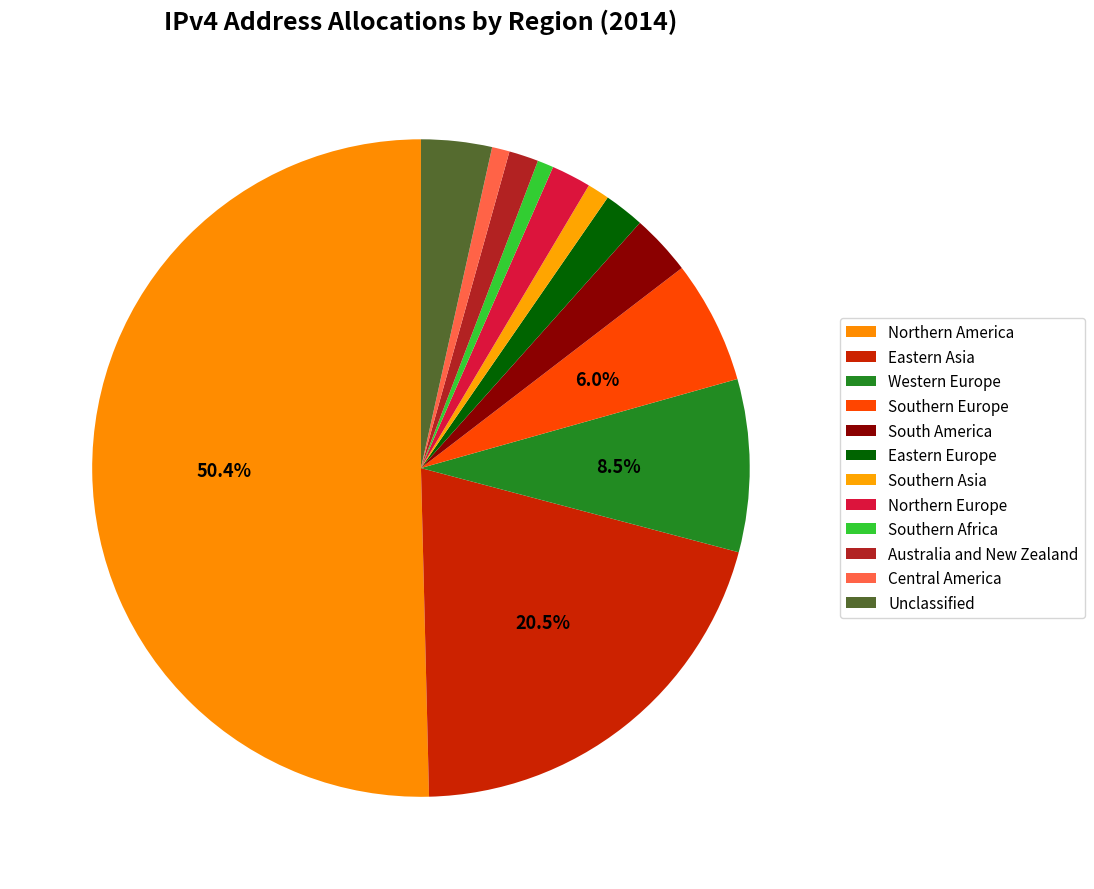

What is the largest slice in the pie chart?

Northern America